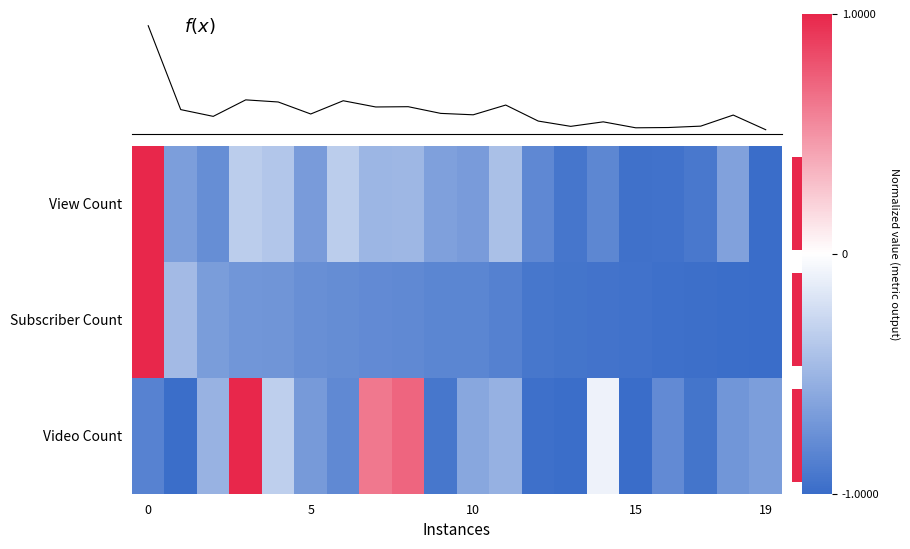

What is the sum of all View Count values?

-11.9